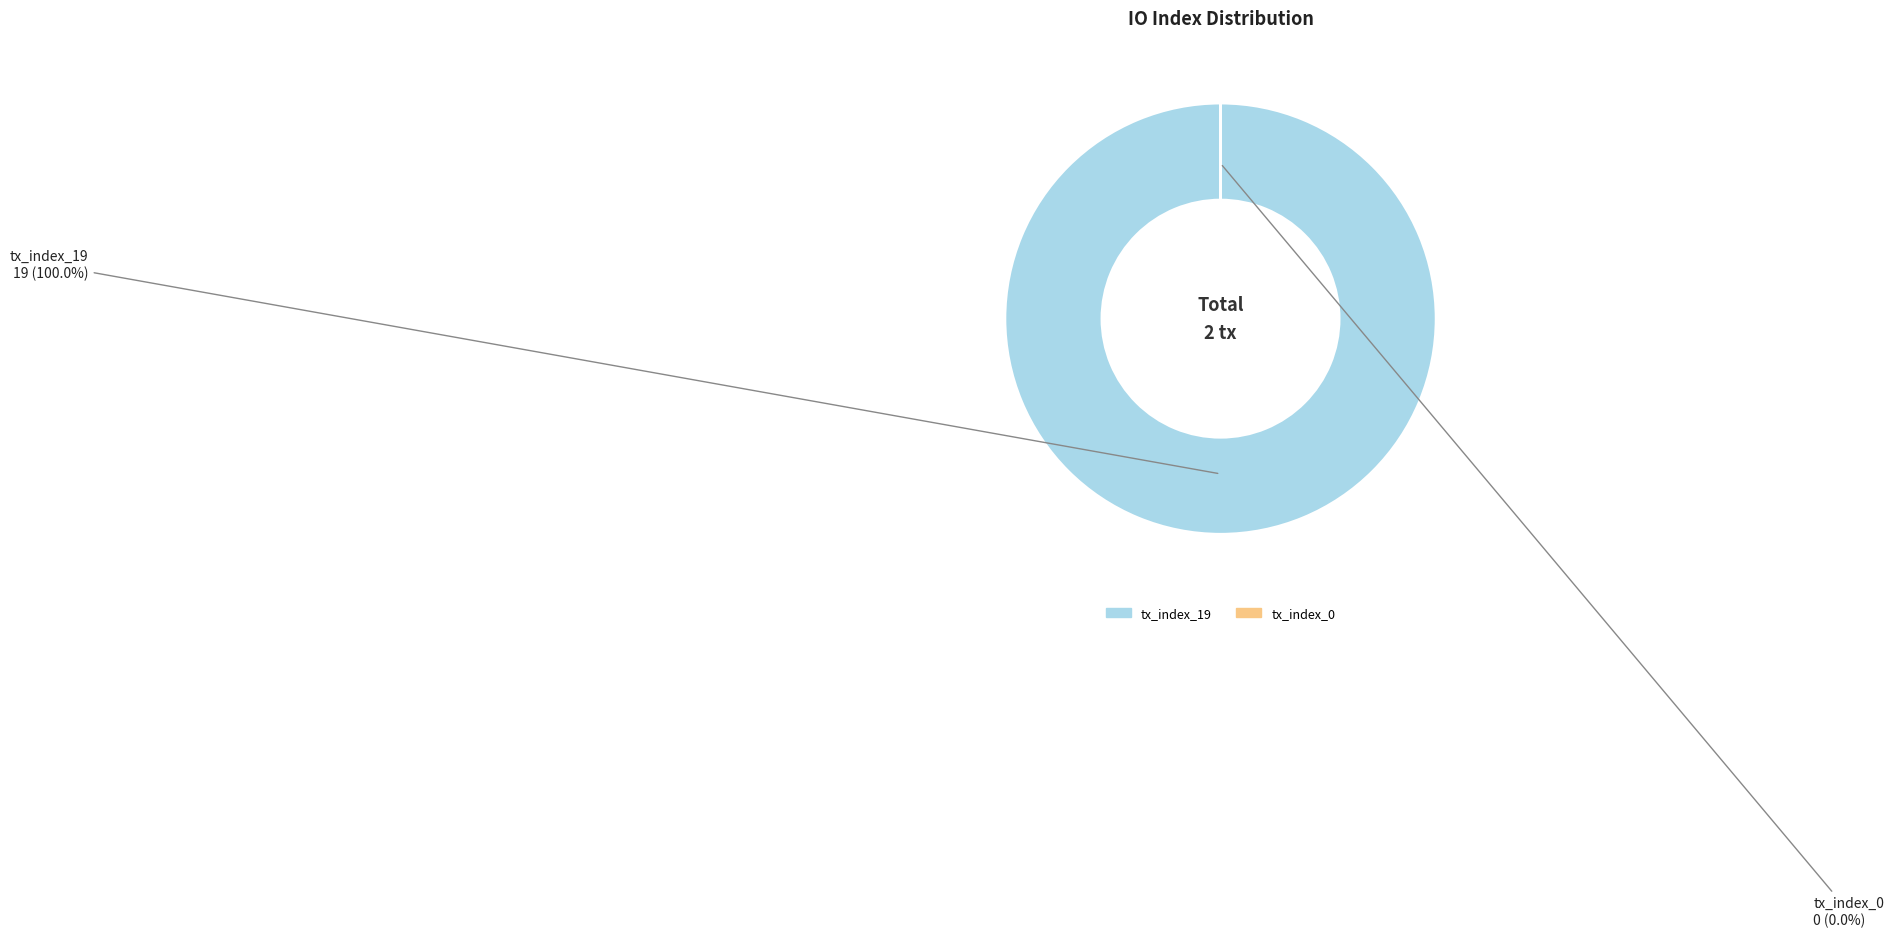

How many slices are in this pie chart?

2